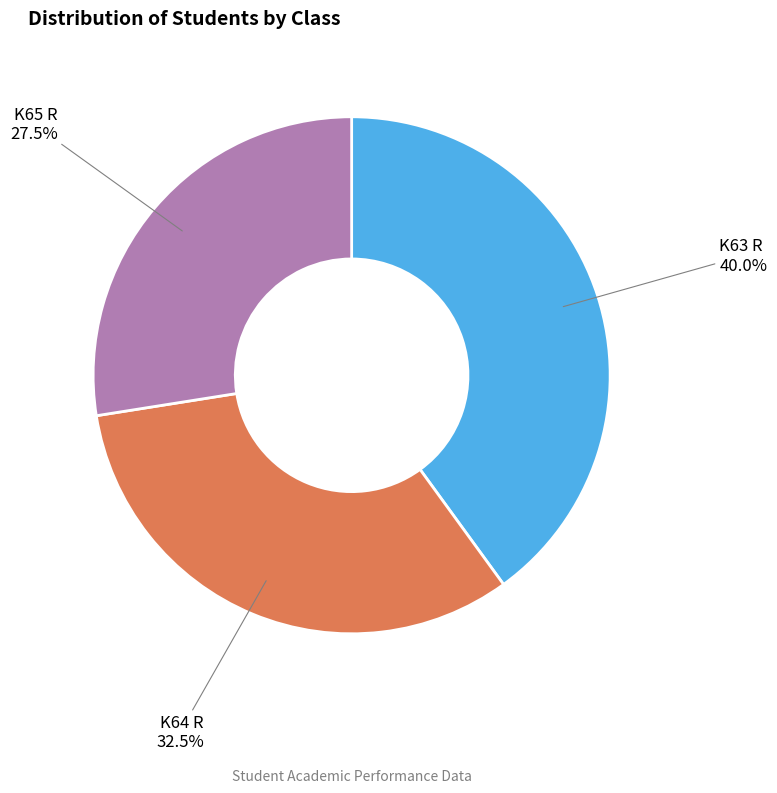

Does K64 R represent more than half of the total?

No